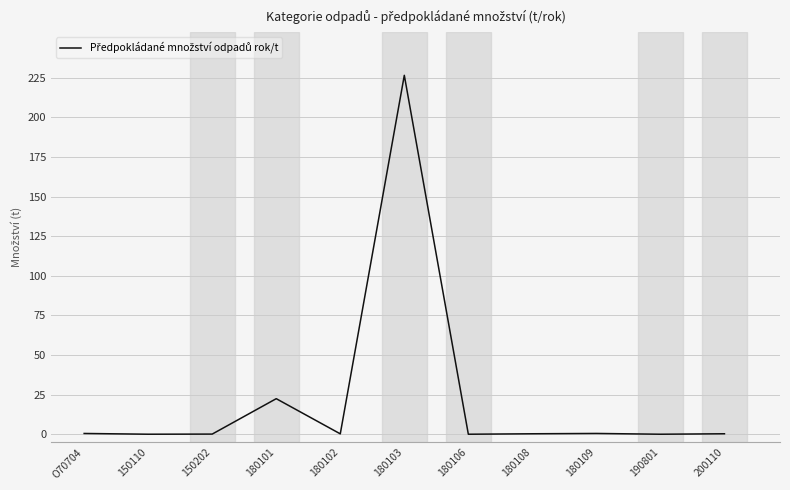

The value at 150202 is 0.1. True or false?

True